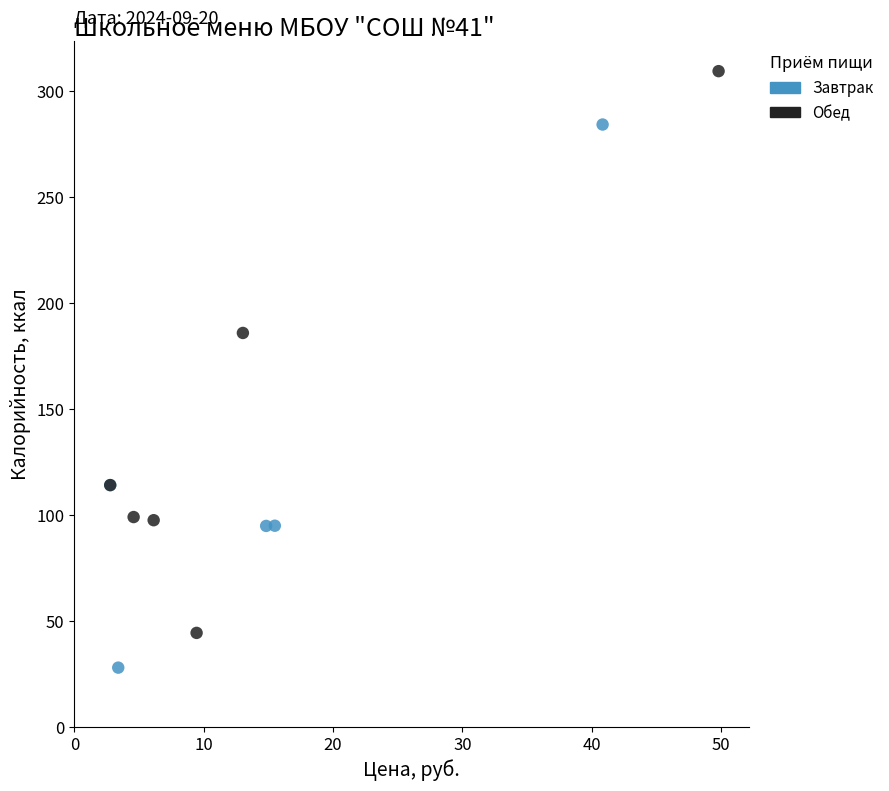

Which series contains the highest Y value?

Обед